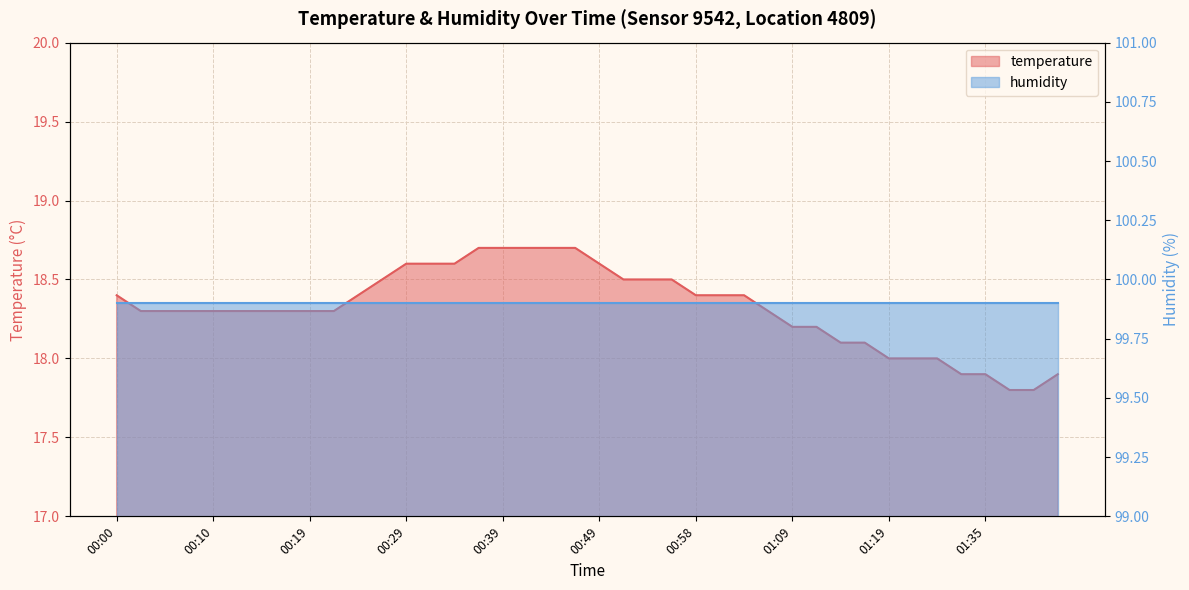

What is the sum of all values?

732.8